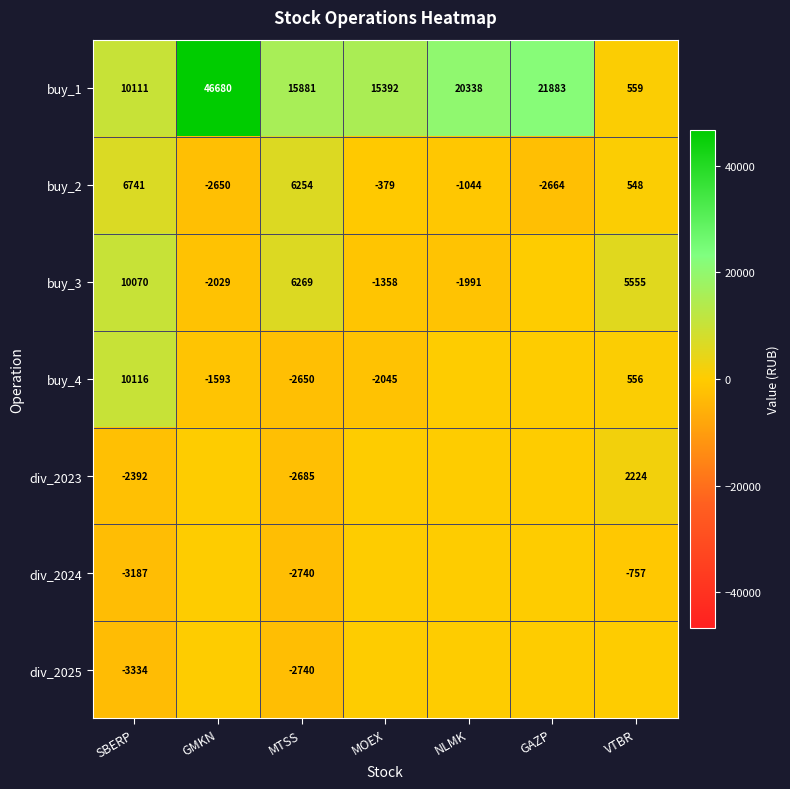

The value of buy_1 at GMKN is 13137.8. True or false?

False